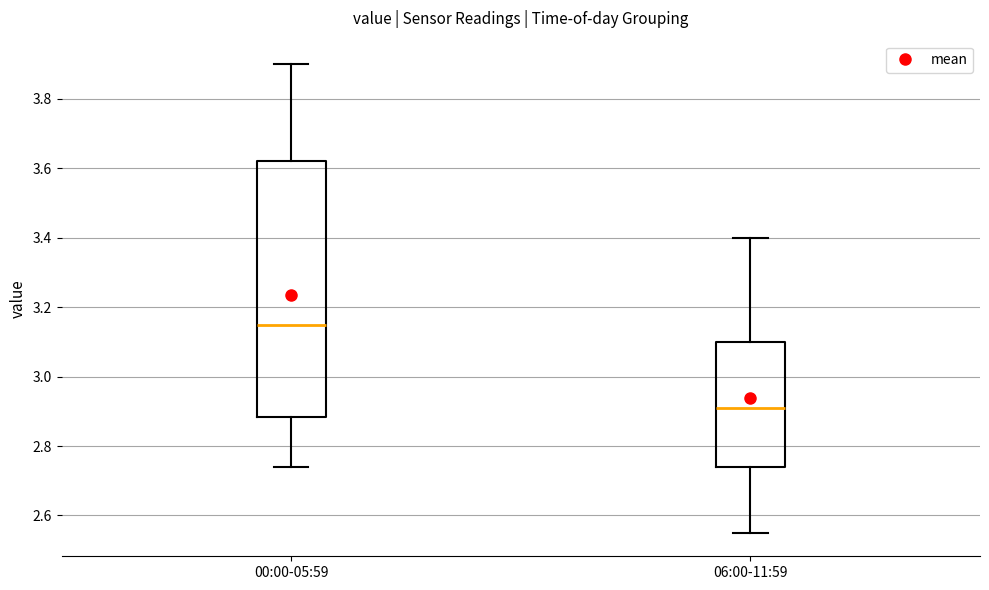

Comparing the boxes themselves (not the whiskers), which one is the tallest?

00:00-05:59